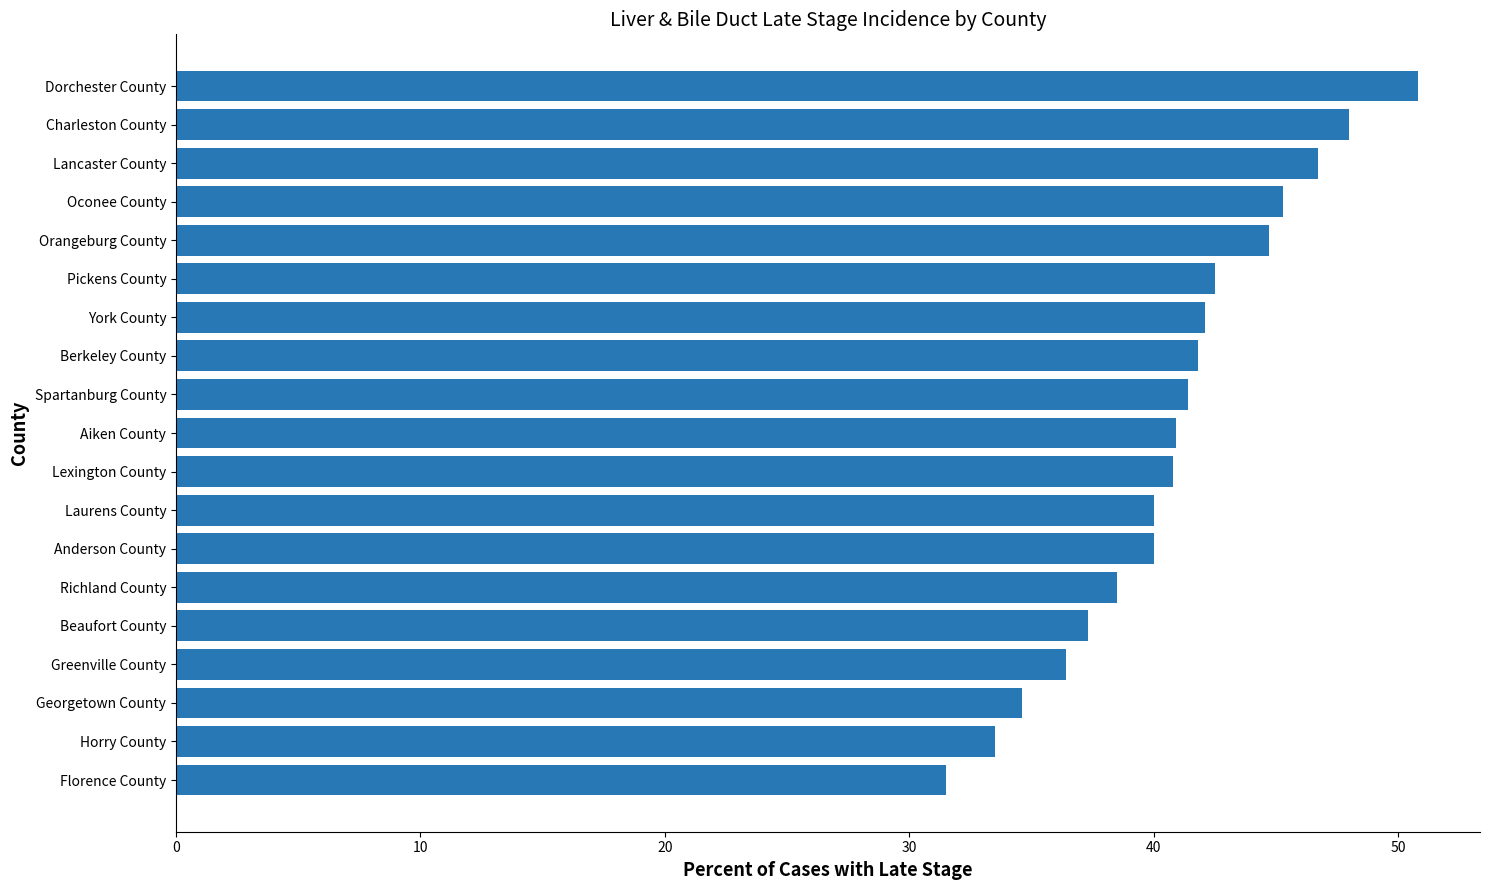

What is the ratio of the value at Richland County to the value at Beaufort County?

1.0